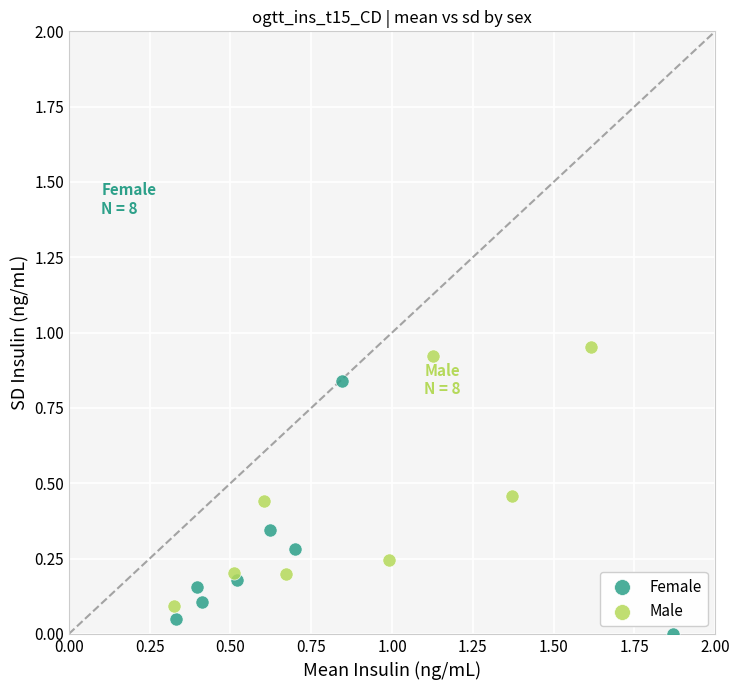

Which series reaches the maximum Y coordinate?

Male